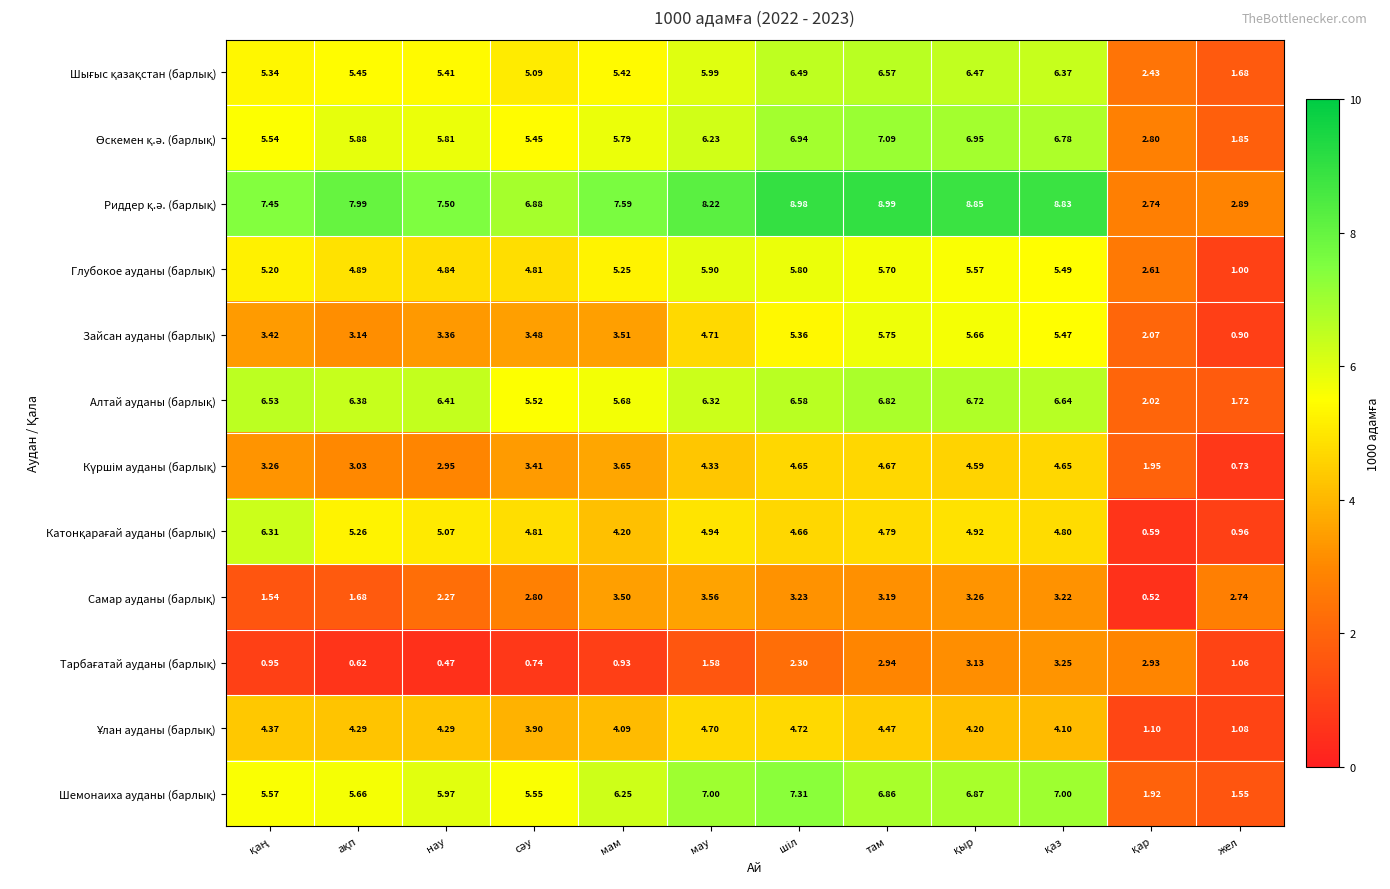

Which category has the highest value across all series?

там